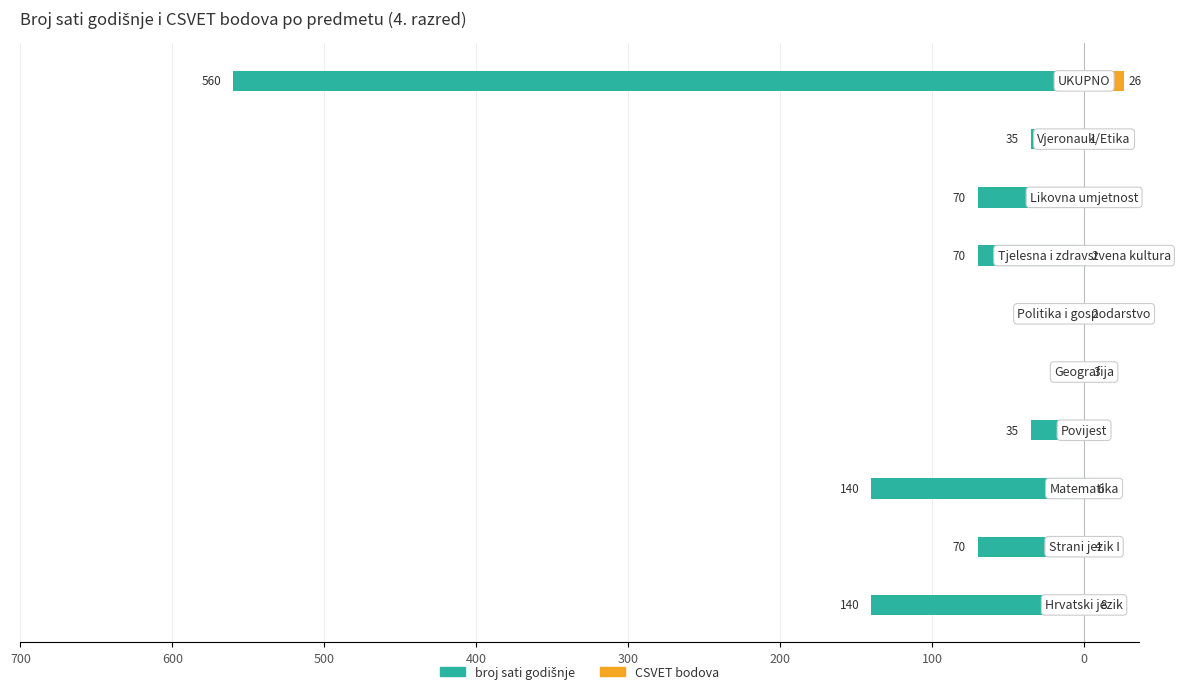

How many bars are there in total?

20